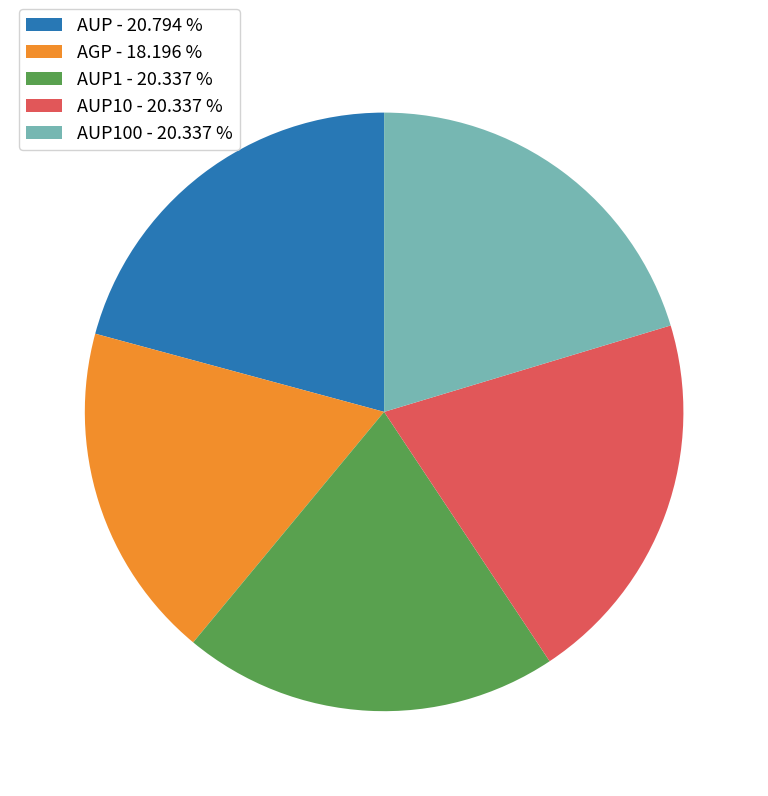

Which slice is the smallest?

AGP - 18.196 %